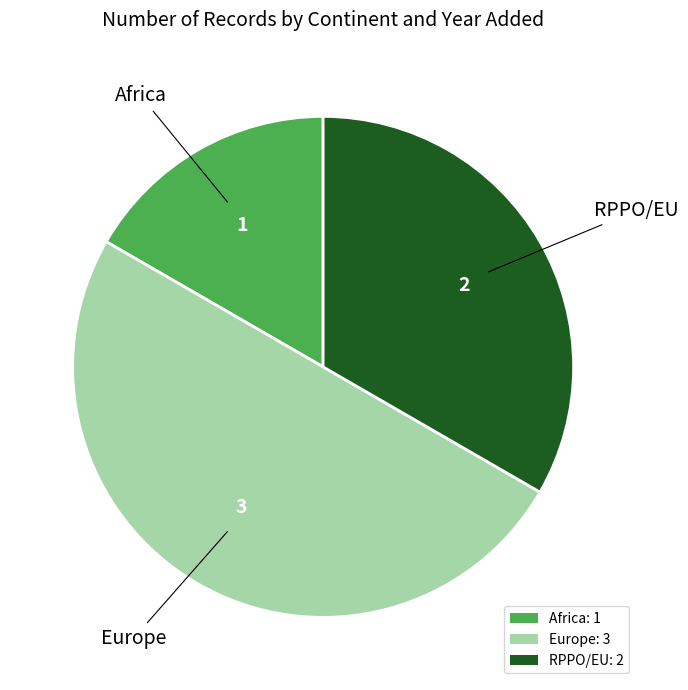

How many slices are in this pie chart?

3